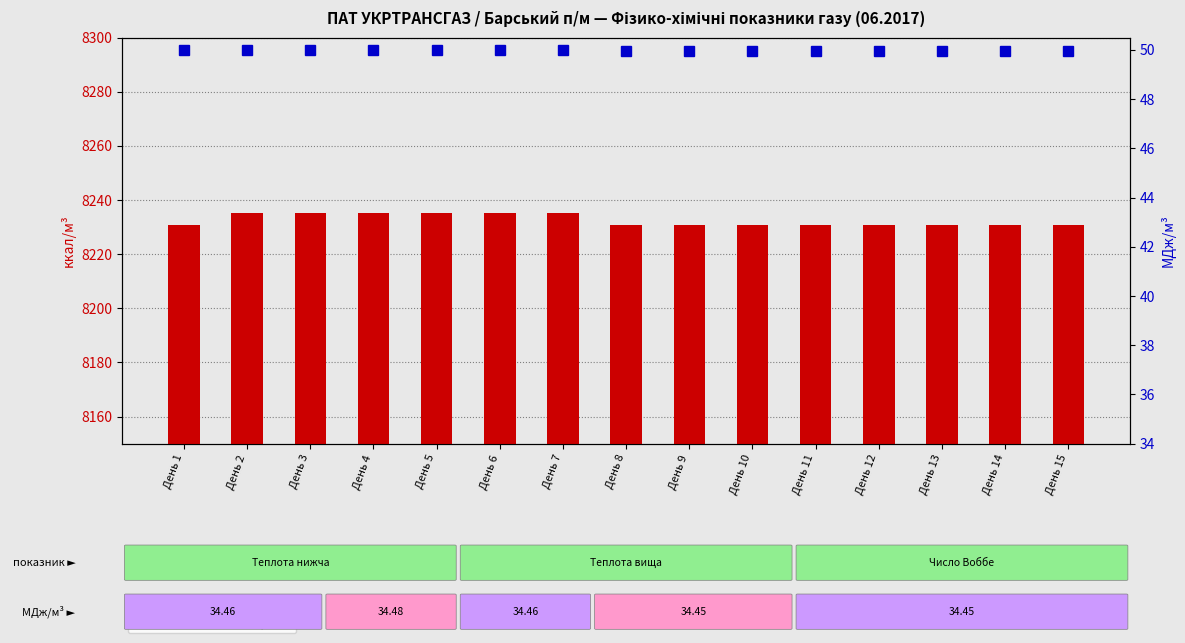

Rank the series at День 3 from highest to lowest value.

Теплота нижча ккал/м3, Число Воббе МДж/м3